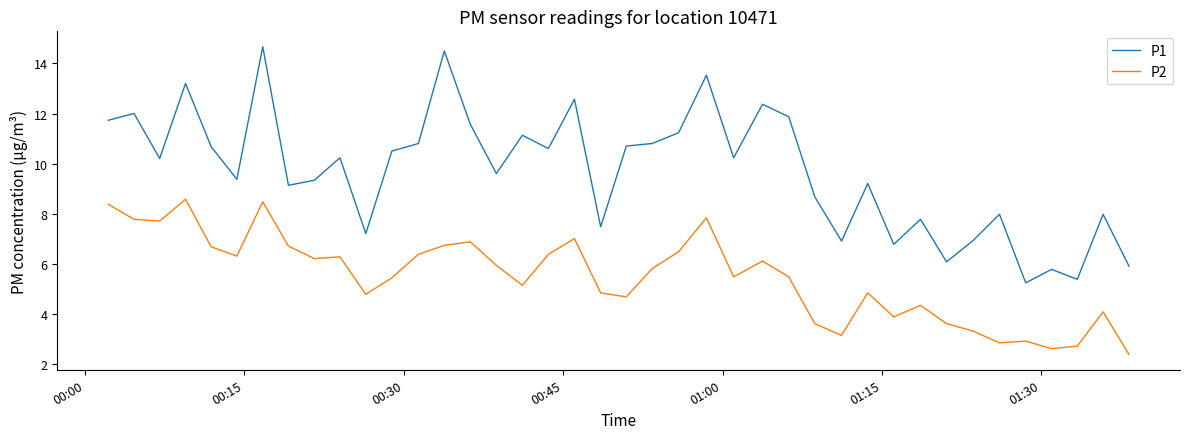

What is the sum of all P1 values?

387.7